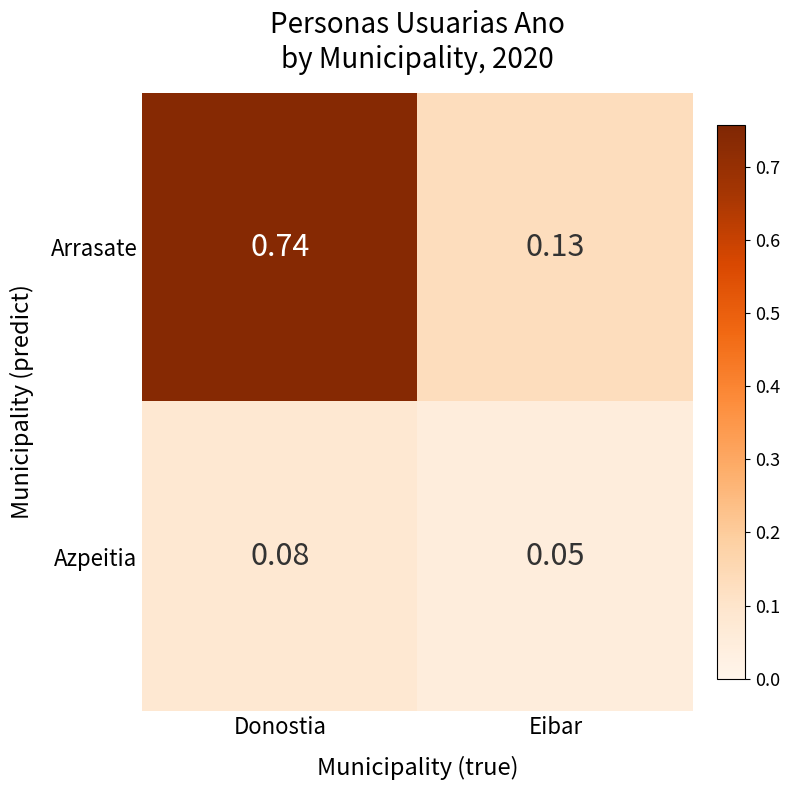

Which label corresponds to the largest value in the chart?

Donostia